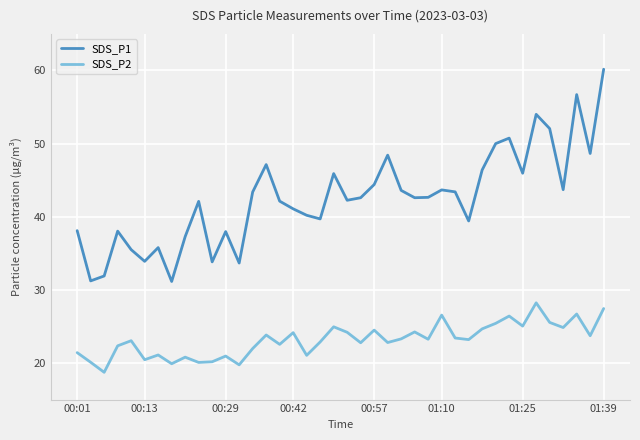

Which series has the largest range (max minus min)?

SDS_P1